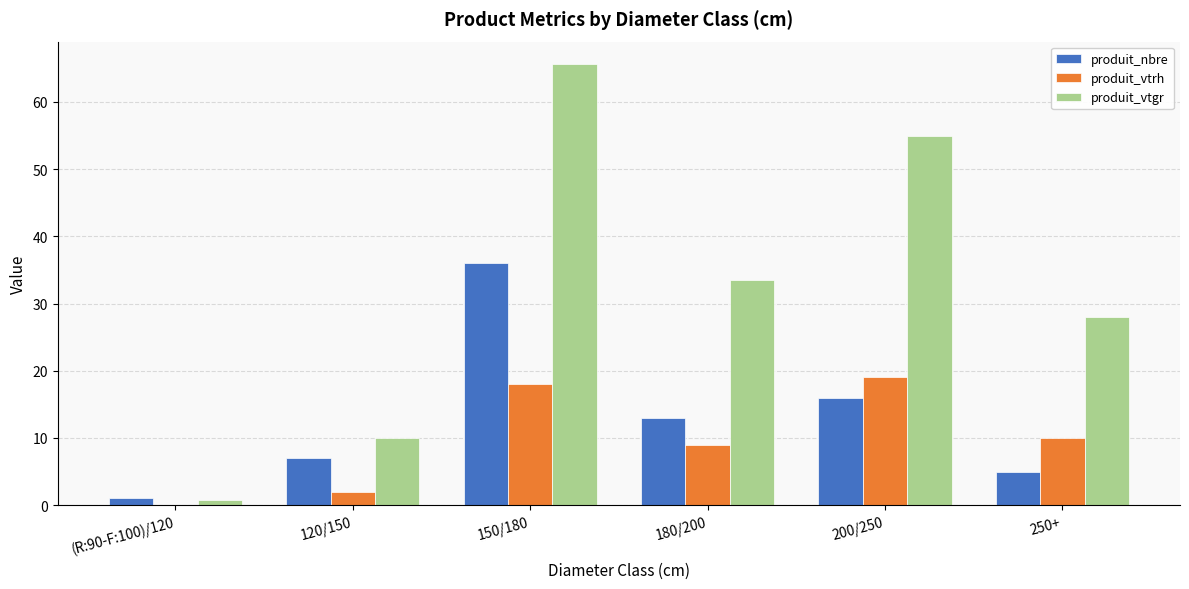

What are all the series names shown in the legend?

produit_nbre, produit_vtrh, produit_vtgr